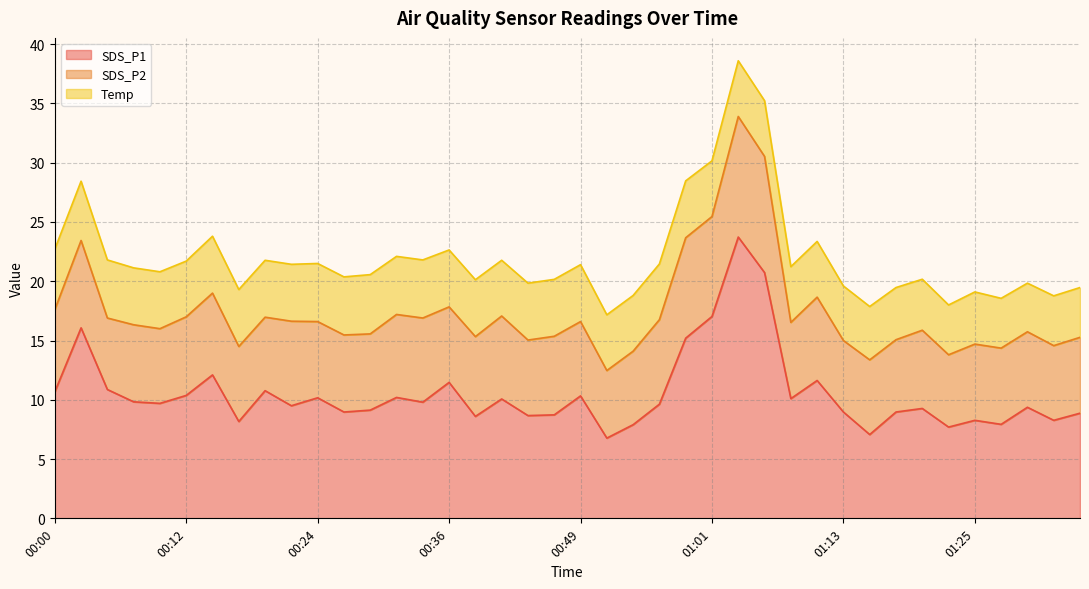

True or false: SDS_P2 and Temp cross at least once.

False